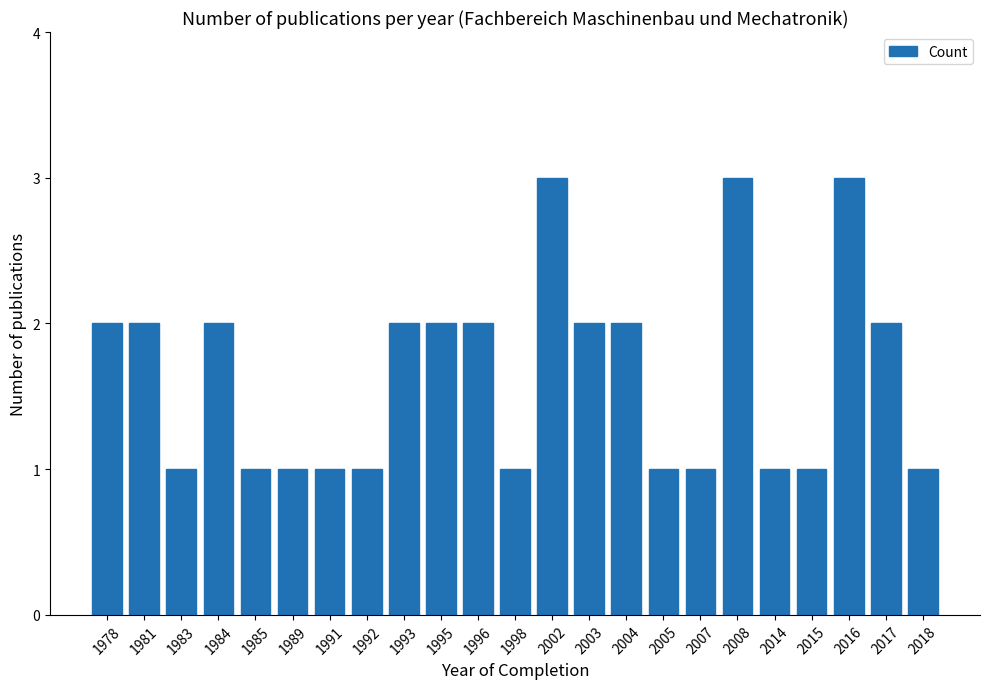

What is the value of the 8th bar from the left?

1